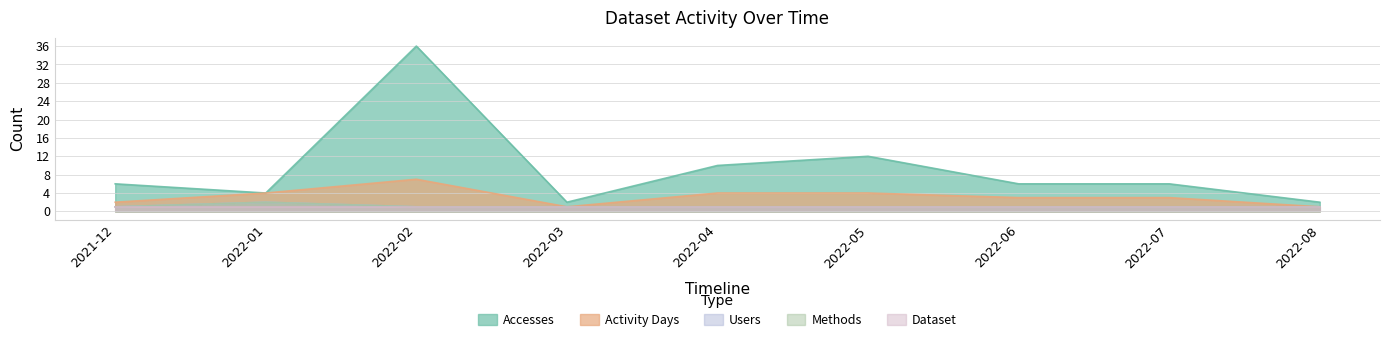

True or false: Users and Methods cross at least once.

False